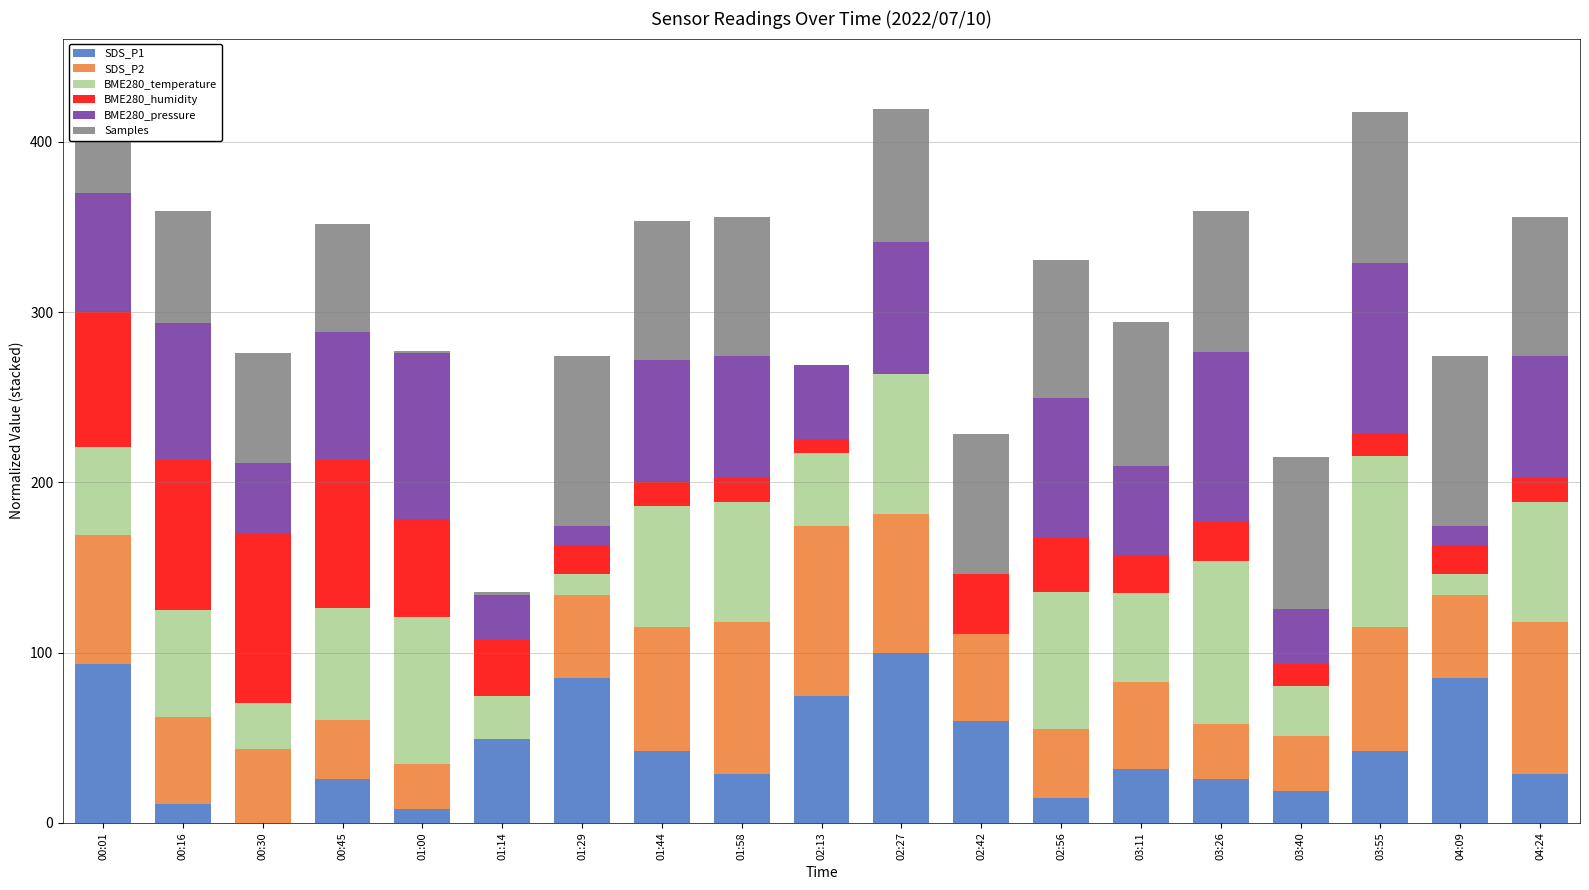

What is the highest value of the SDS_P1 series?

100.0